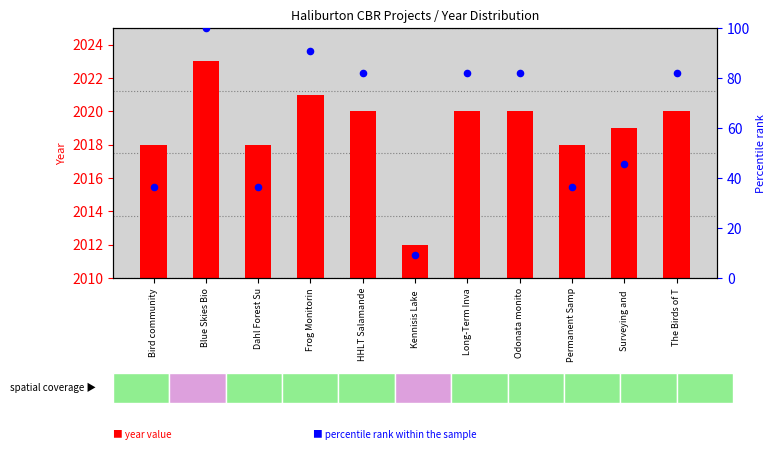

At which category is the sum across all series the highest?

Blue Skies Bio